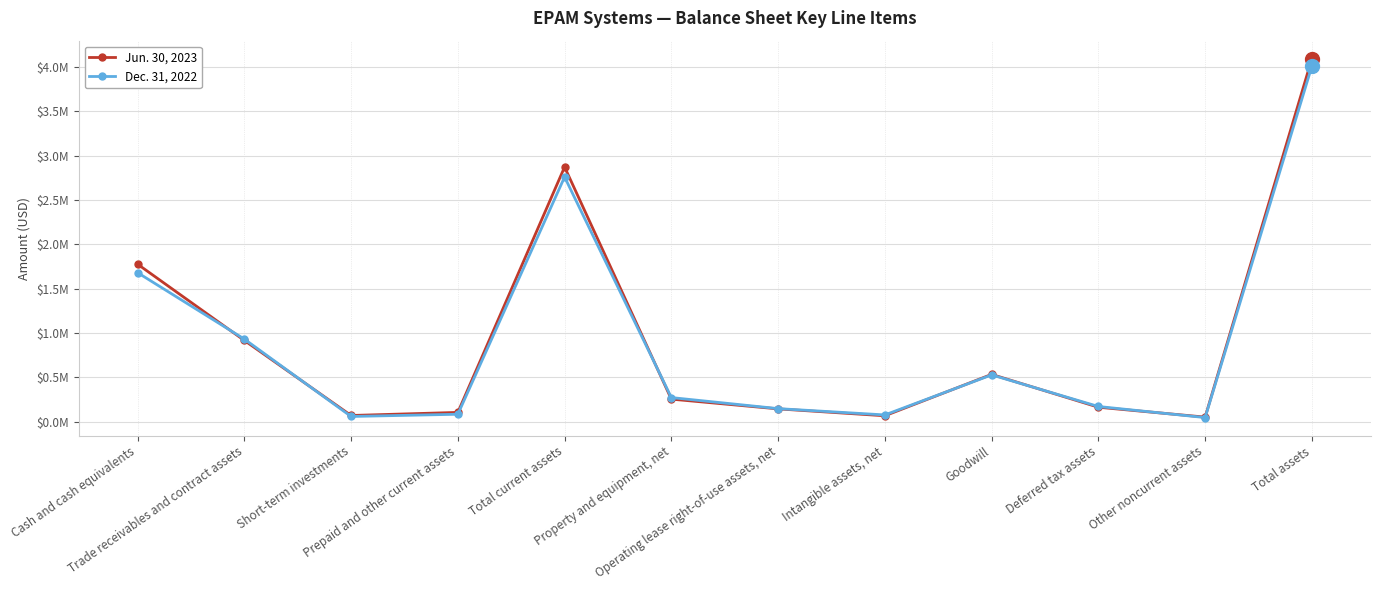

Between Cash and cash equivalents and Prepaid and other current assets, which series saw the biggest shift?

Jun. 30, 2023